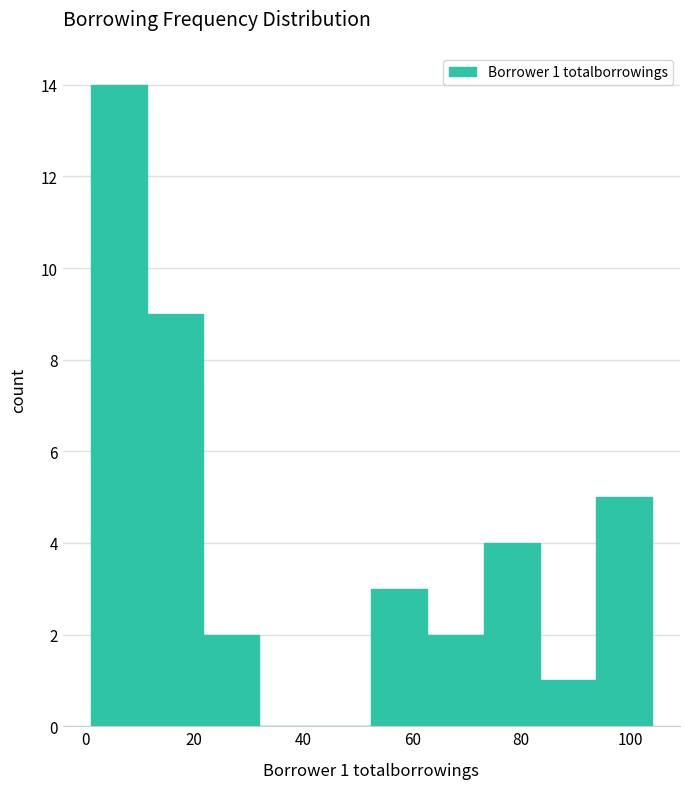

Over which range of the x-axis is the bar tallest?

2 to 12